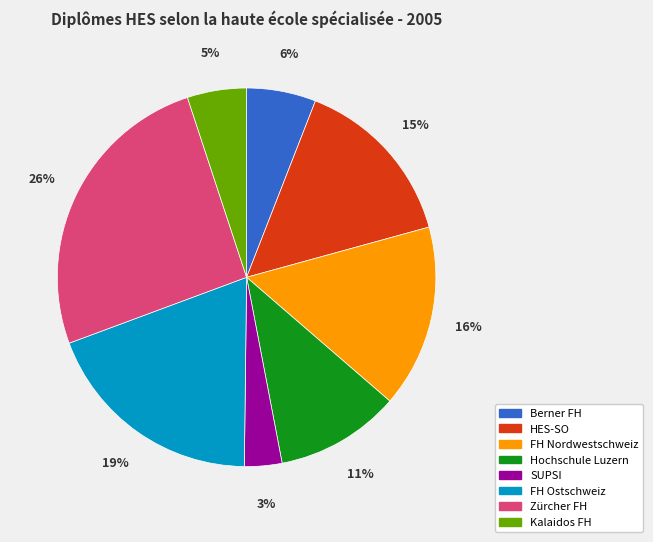

What percentage is the SUPSI slice, to the nearest percent?

3%